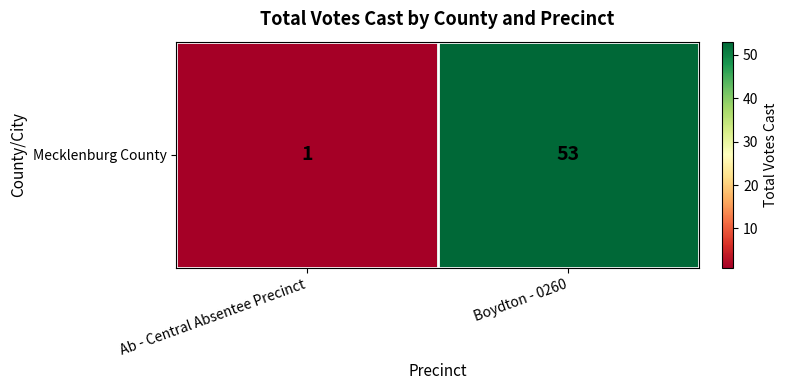

What is the smallest value displayed?

1